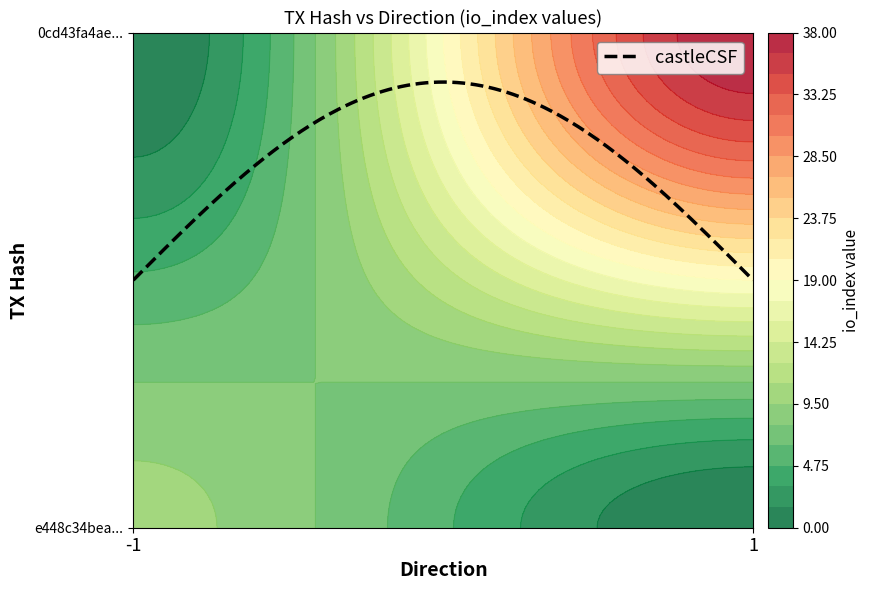

Reading right to left, list all the values displayed in this chart.

e448c34beadc9bfb93d7ba5d44ae6e8229eed2e: io_index=10	direction=-1
0cd43fa4ae96b6cfe02d35c5e874ce3b6943415: io_index=38	direction=1